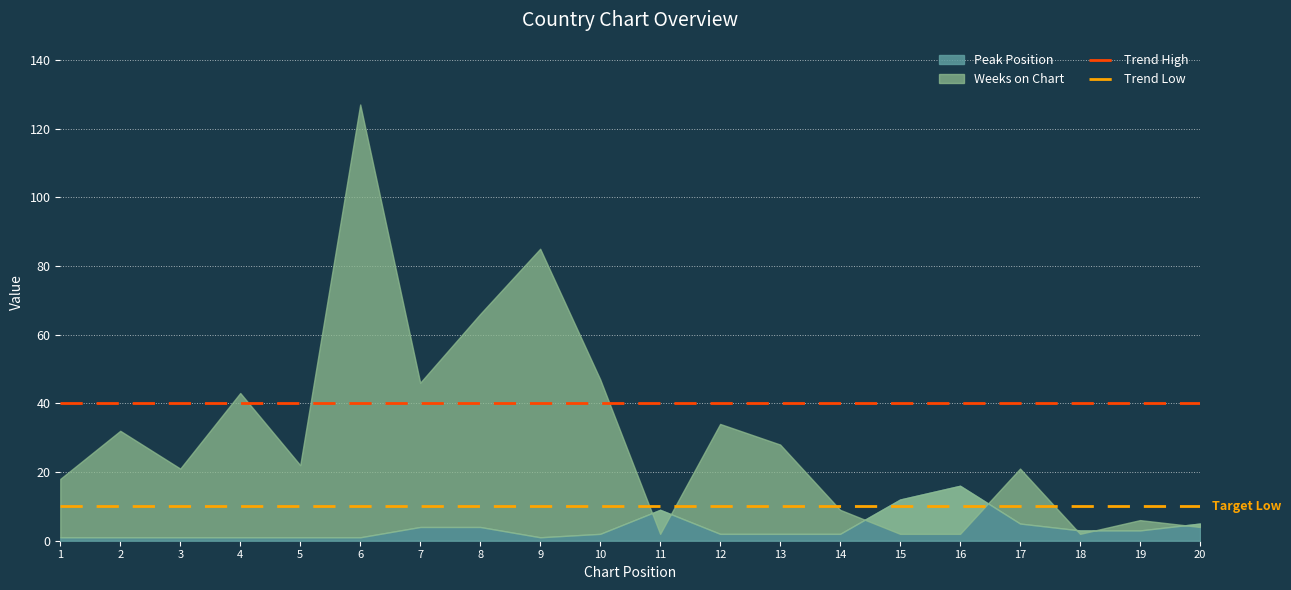

Is it true that Trend High equals 23 at 1?

False